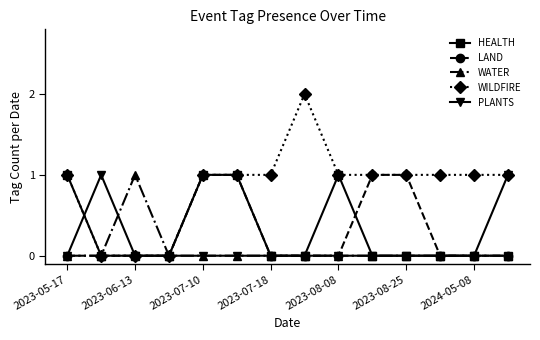

True or false: HEALTH has more than 0 points higher than both neighbors.

True